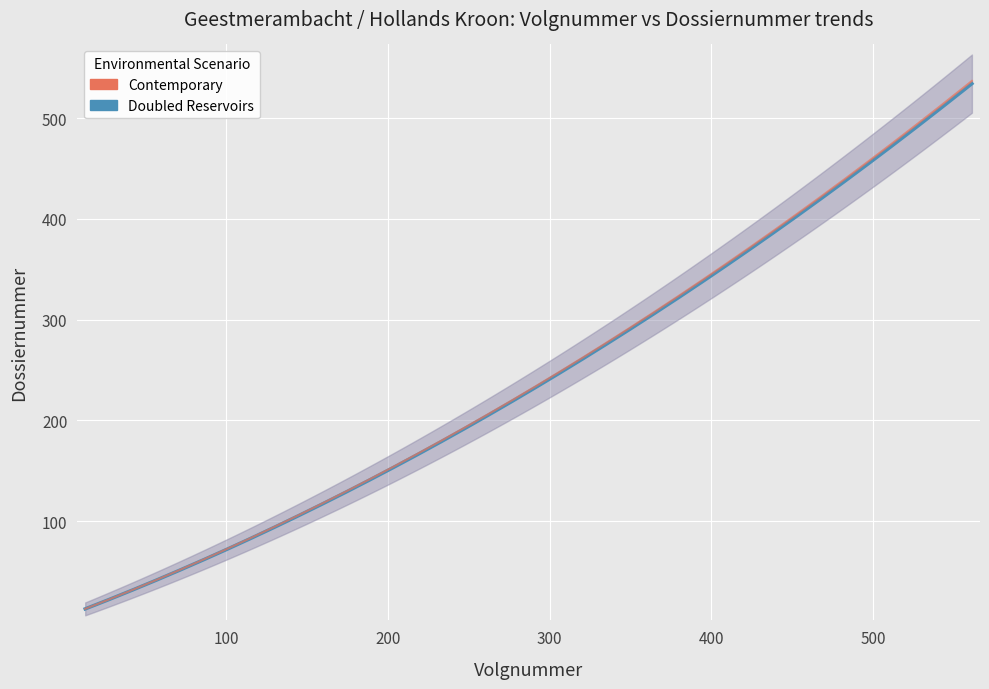

True or false: Volgnummer has a value of 829 at 482.

False